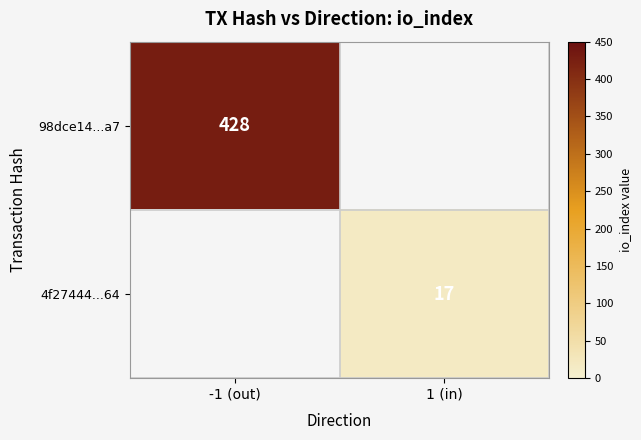

What is the maximum value shown in the chart?

428.0